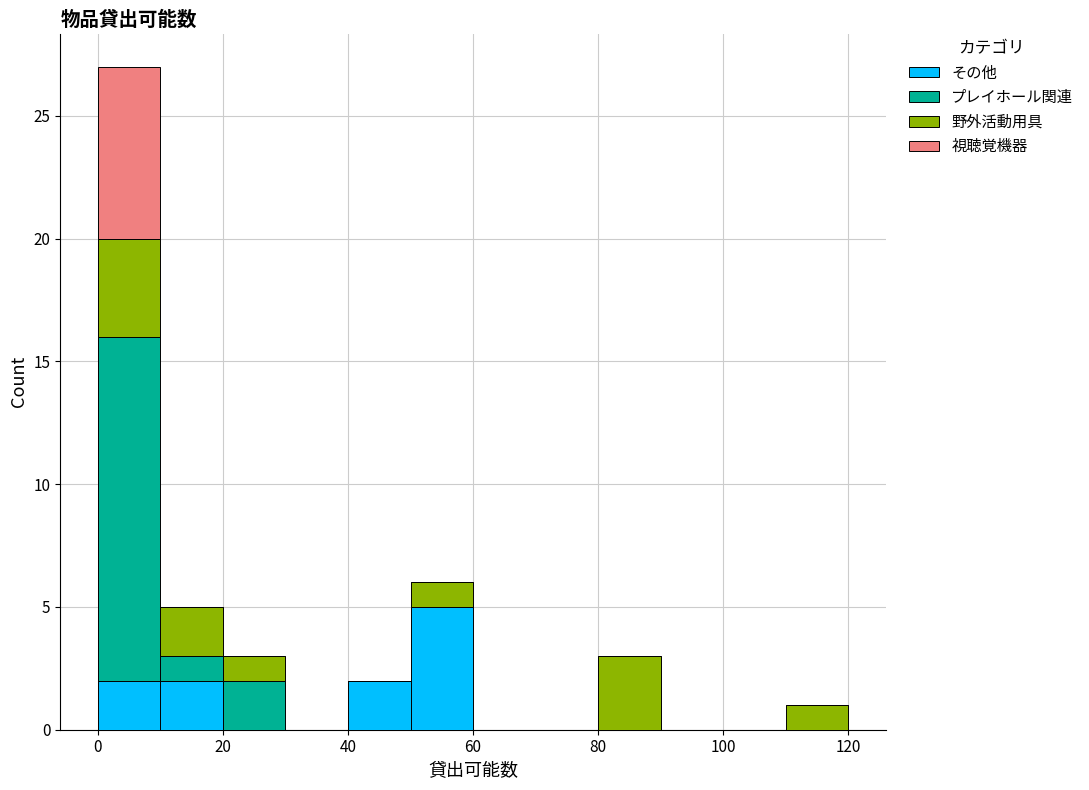

What is the total height of the stacked bar covering 10 to 20 on the x-axis? The values are not printed on the chart, so give them approximately, as read against the axis.

5